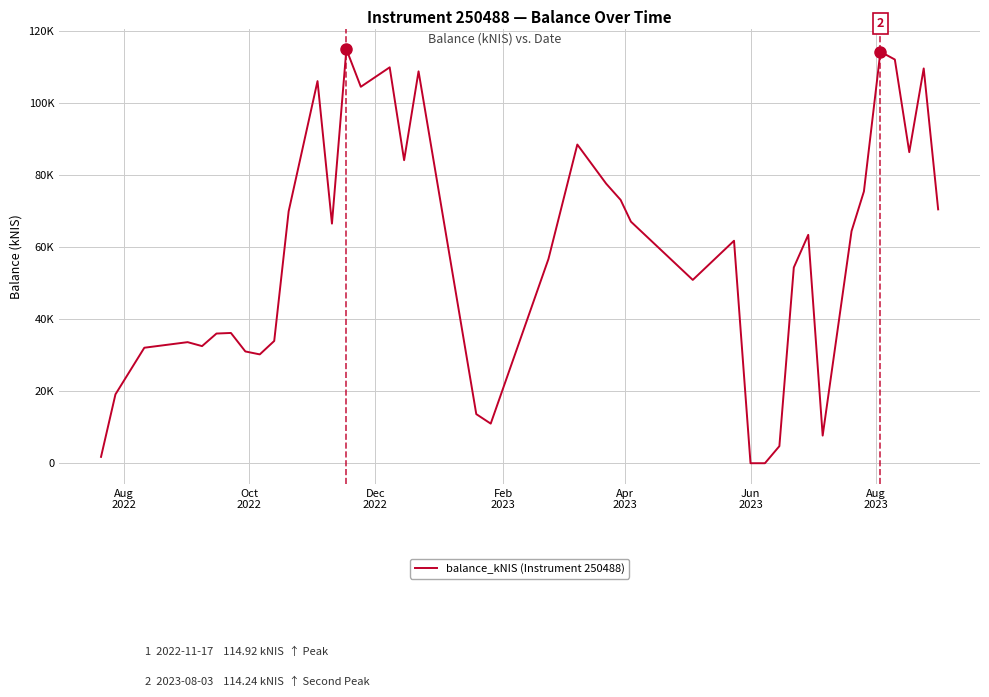

How many points are lower than both their immediate neighbors (excluding endpoints)?

9